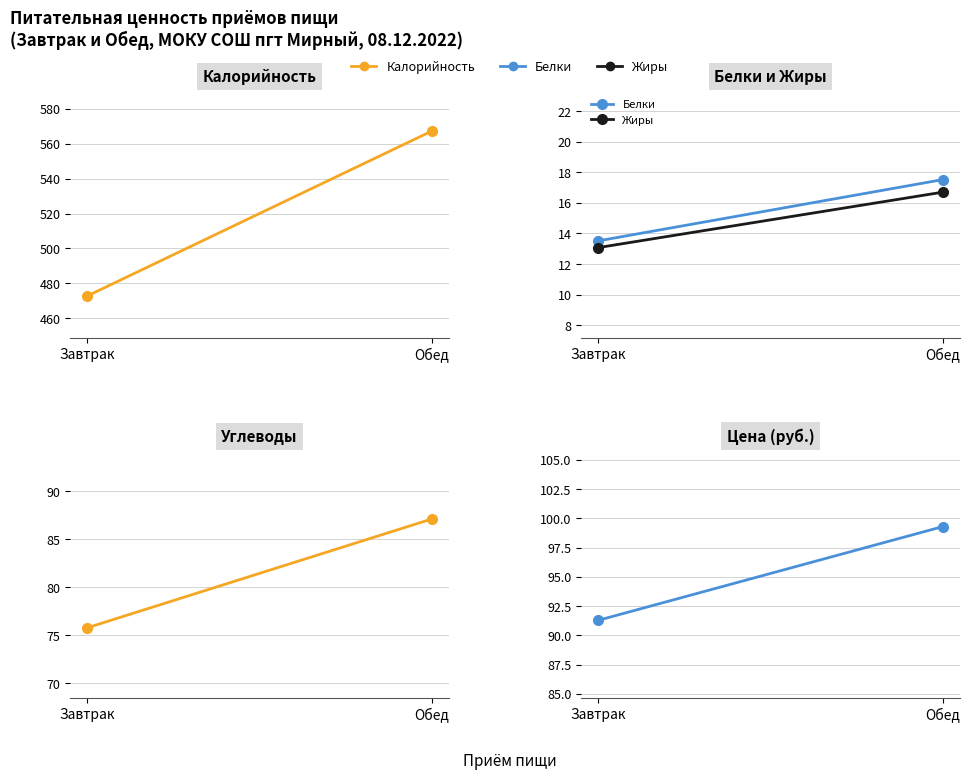

How many distinct data groups are displayed?

5